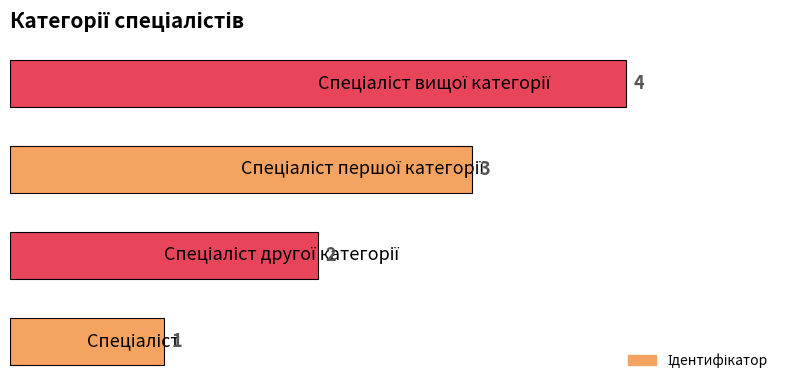

Count the values in the range 2 to 4.

3